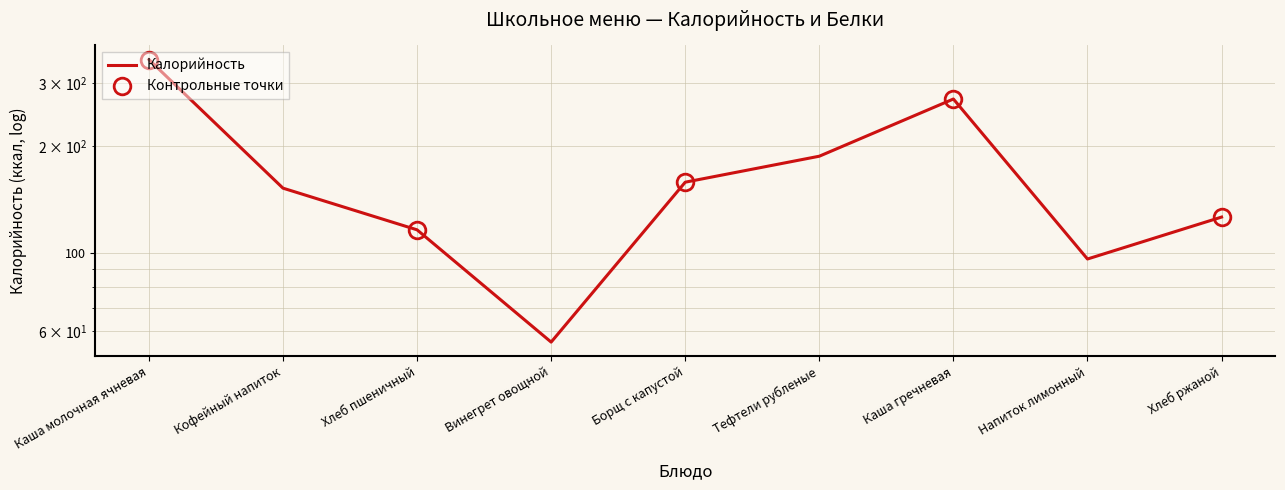

Reading left to right, transcribe all the data shown in this chart.

350	152	116	56	158	187	271	96	126